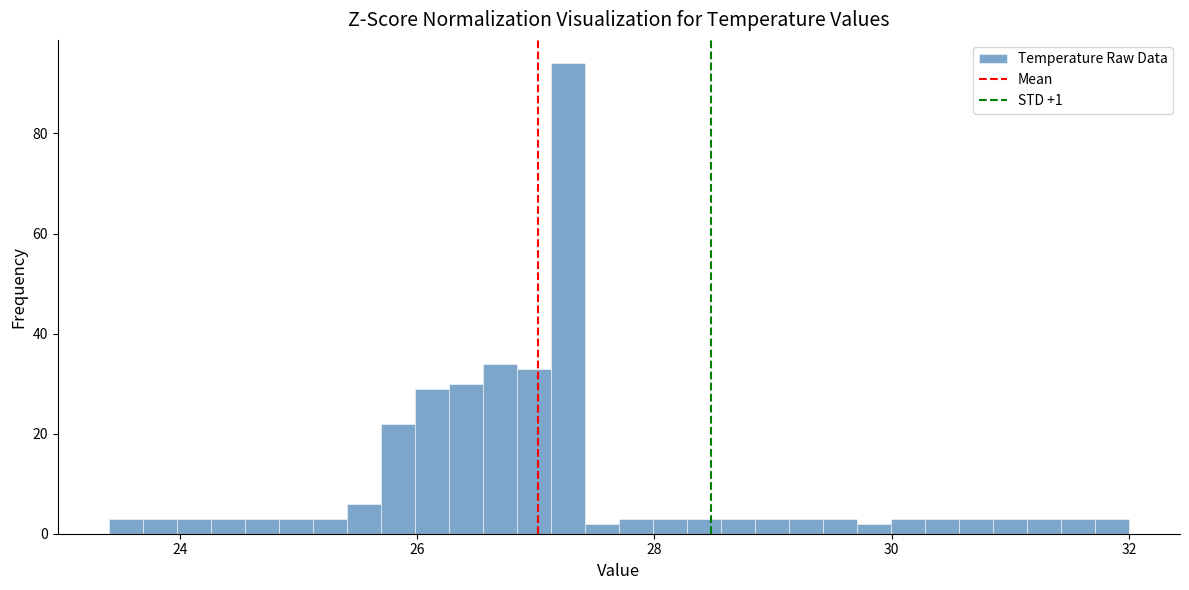

Around what value on the x-axis is the tallest bar? Give the approximate position of its centre, as read against the axis.

27.2